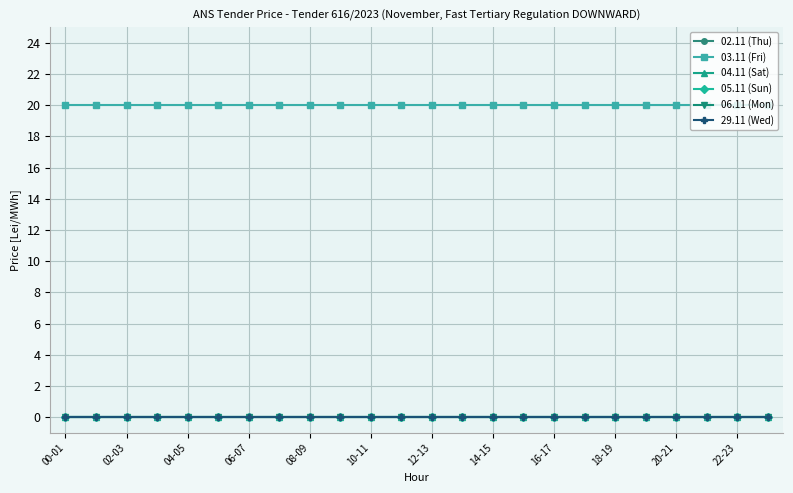

Reading right to left, what are all the values shown in this chart?

02.11 (Thu): 0	0	0	0	0	0	0	0	0	0	0	0	0	0	0	0	0	0	0	0	0	0	0	0
03.11 (Fri): 20	20	20	20	20	20	20	20	20	20	20	20	20	20	20	20	20	20	20	20	20	20	20	20
04.11 (Sat): 0	0	0	0	0	0	0	0	0	0	0	0	0	0	0	0	0	0	0	0	0	0	0	0
05.11 (Sun): 0	0	0	0	0	0	0	0	0	0	0	0	0	0	0	0	0	0	0	0	0	0	0	0
06.11 (Mon): 0	0	0	0	0	0	0	0	0	0	0	0	0	0	0	0	0	0	0	0	0	0	0	0
29.11 (Wed): 0	0	0	0	0	0	0	0	0	0	0	0	0	0	0	0	0	0	0	0	0	0	0	0